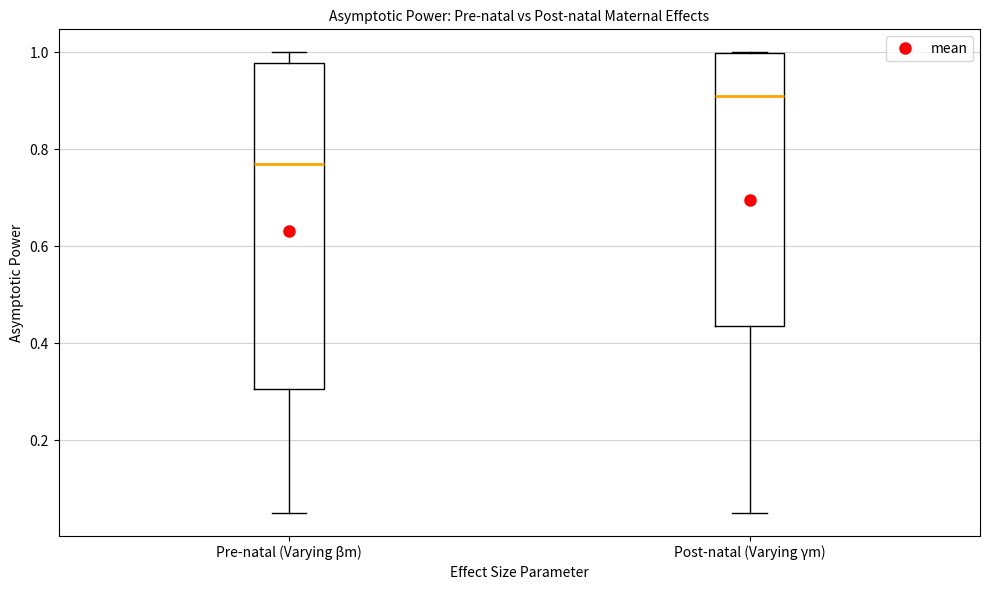

Which box's median line is the lowest?

Pre-natal (Varying βm)